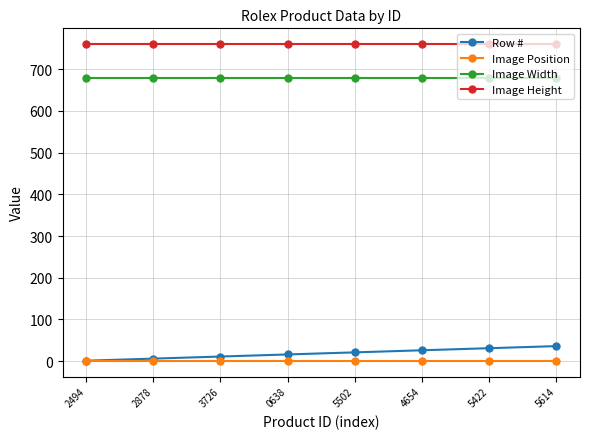

What is the minimum value for Image Height?

760